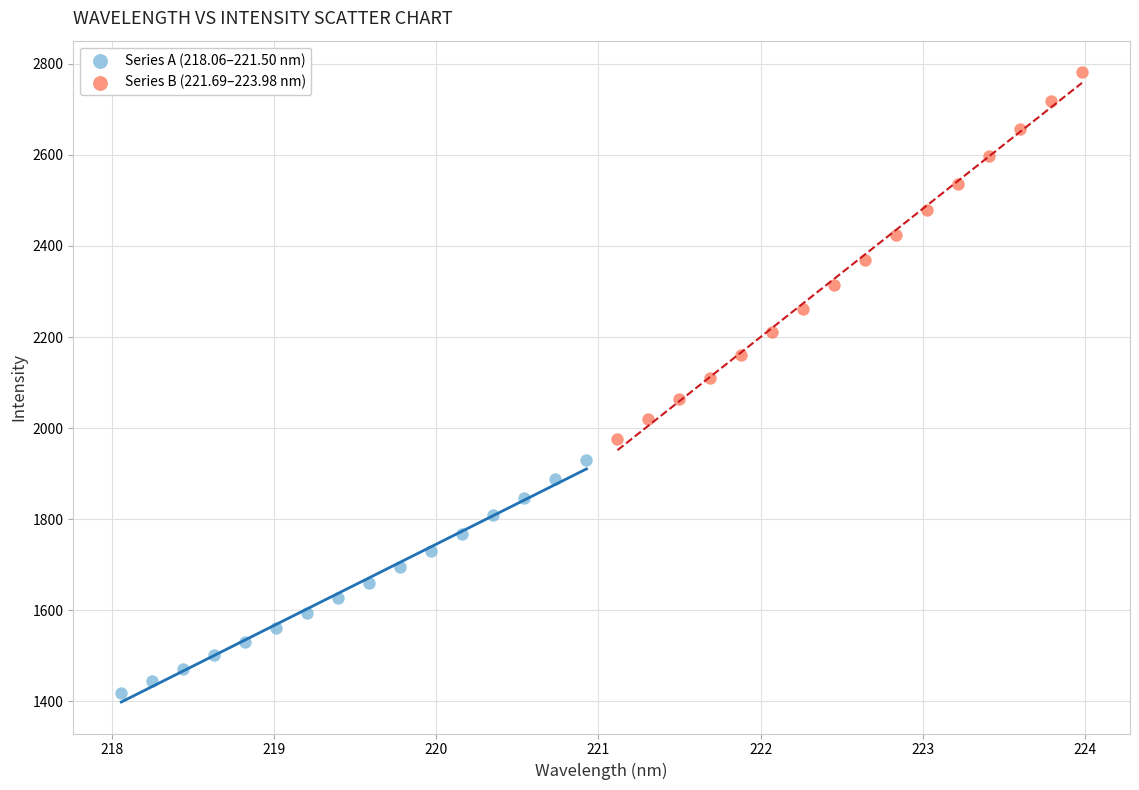

Which series contains the highest Y value?

Series B (221.69–223.98 nm)